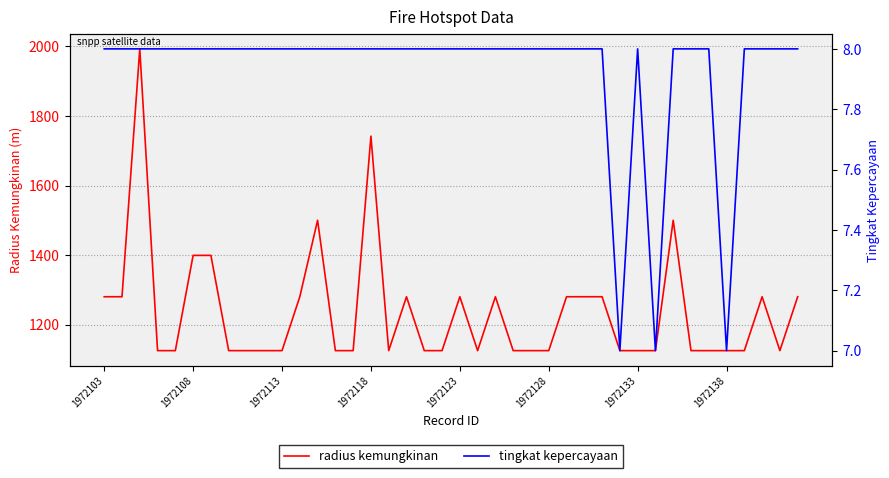

Is it true that tingkat kepercayaan equals 8 at 33?

True